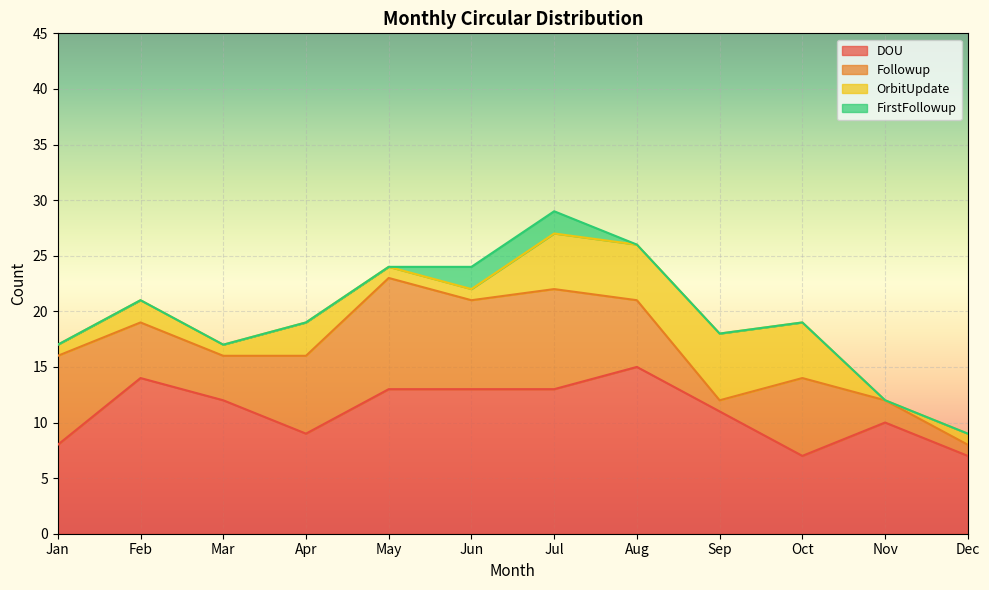

Rank the categories by DOU value from lowest to highest.

Oct, Dec, Jan, Apr, Nov, Sep, Mar, May, Jun, Jul, Feb, Aug